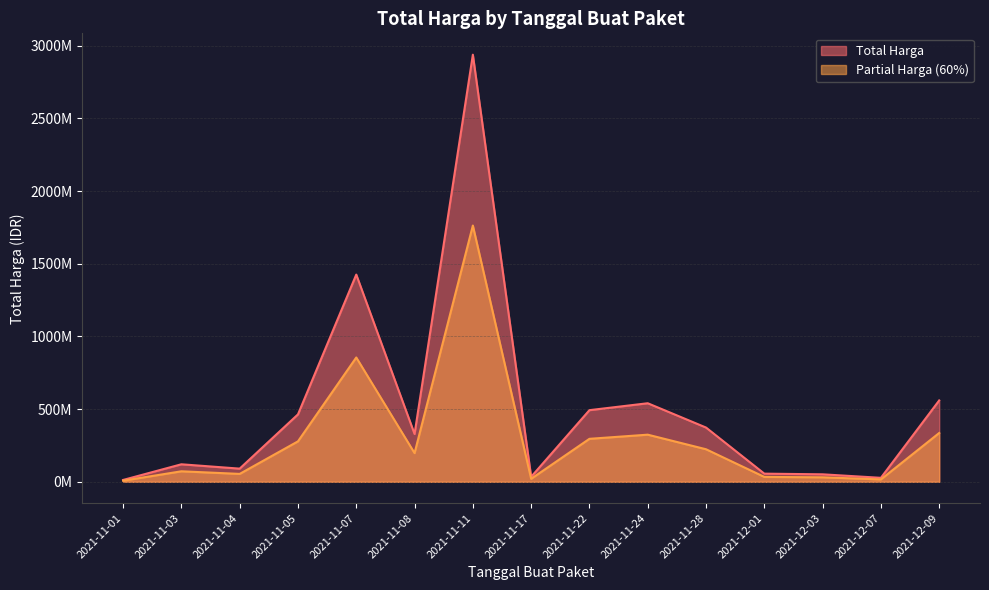

Is the value of Nama Komoditas Count at 2021-11-03 greater than the value of Total Harga at 2021-11-24?

No